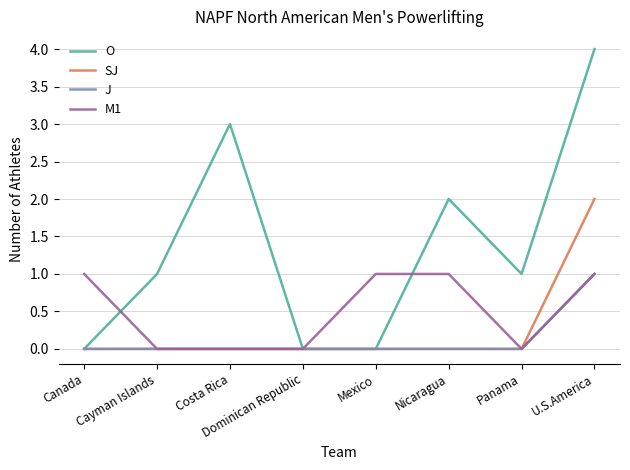

At which category is the sum across all series the highest?

U.S.America